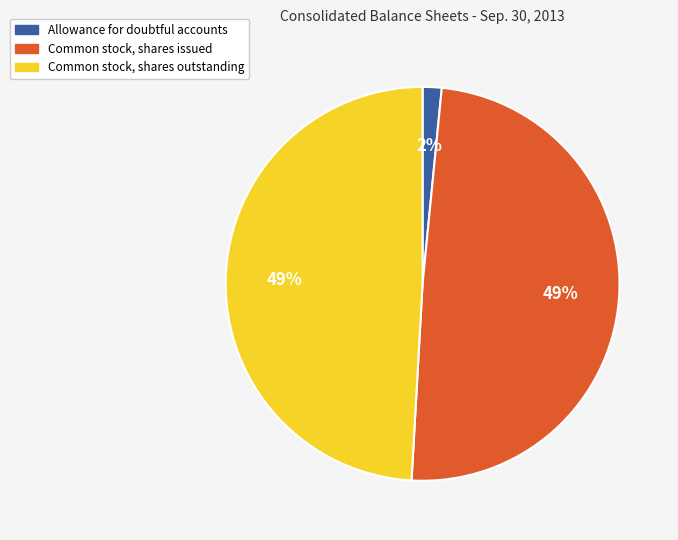

To the nearest percent, what is the combined percentage of Common stock, shares outstanding and Common stock, shares issued?

98%